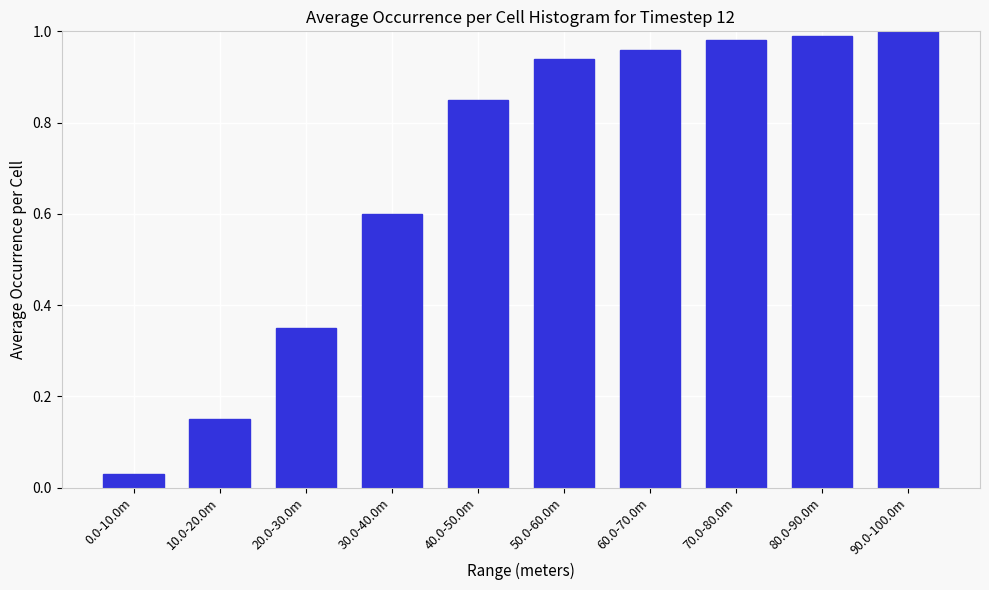

What is the average value?

0.7